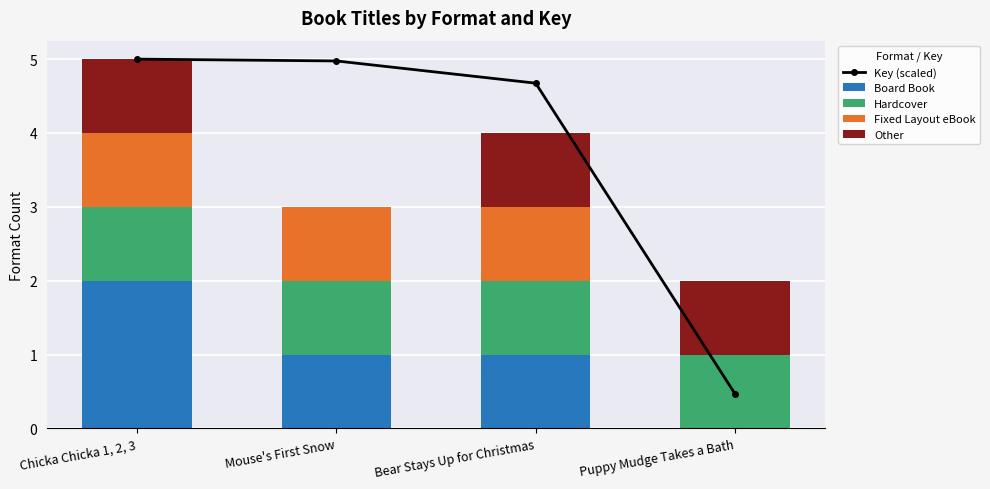

Which series has the largest range (max minus min)?

Key (scaled)